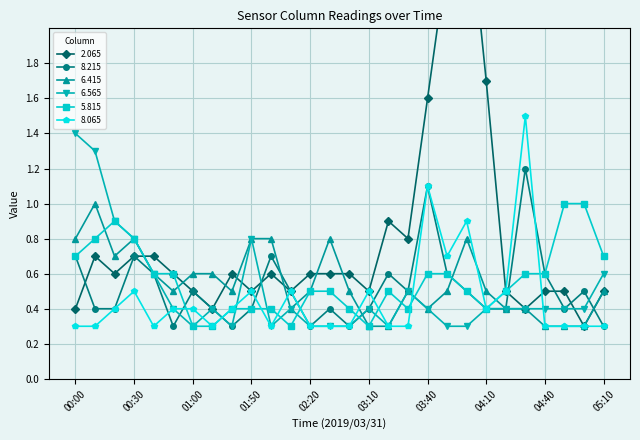

Between 04:10 and 02:20, which is larger?

04:10